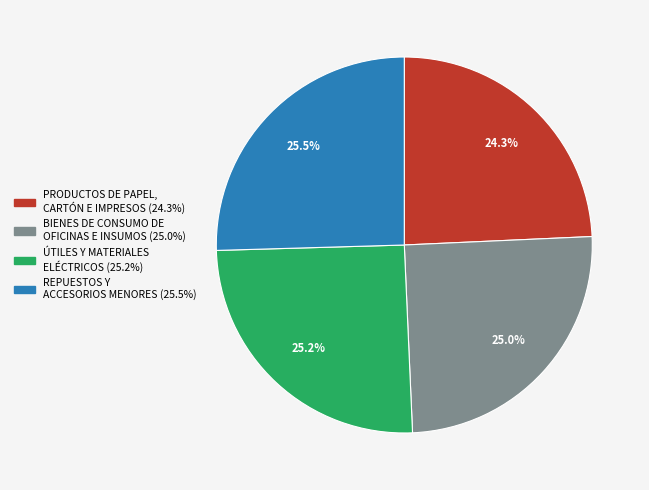

How much of the chart is everything except BIENES DE CONSUMO DE OFICINAS E INSUMOS?

75.0%